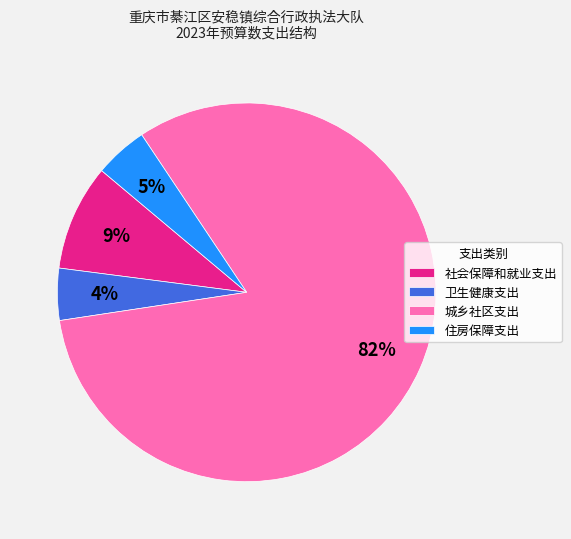

Between 社会保障和就业支出 and 城乡社区支出, which is larger?

城乡社区支出